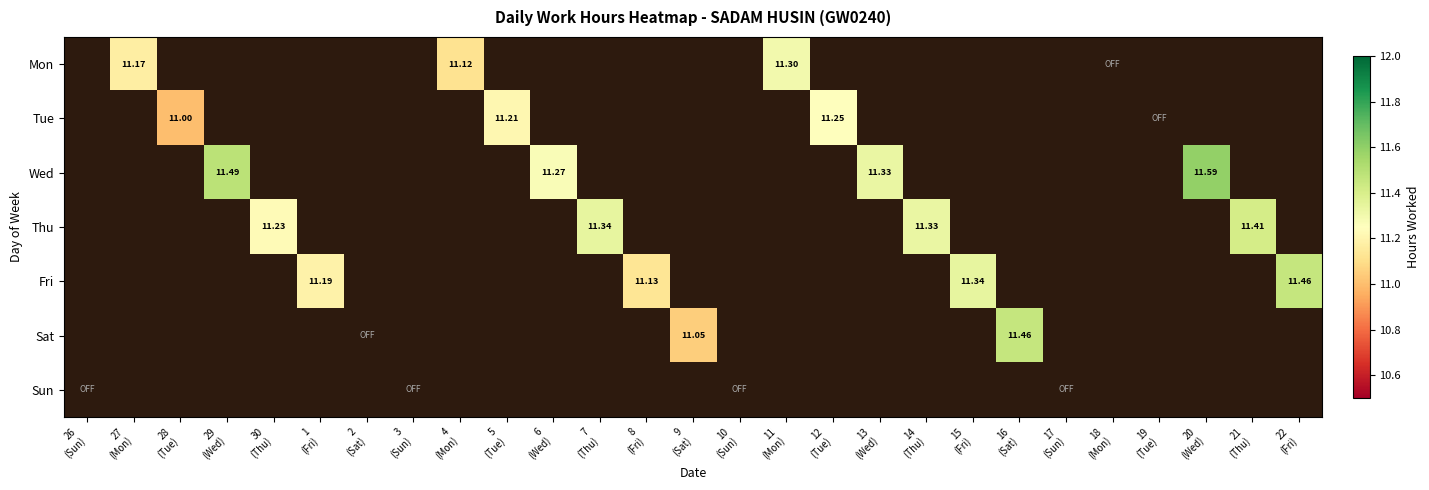

Which category has the highest value across all series?

20
(Wed)